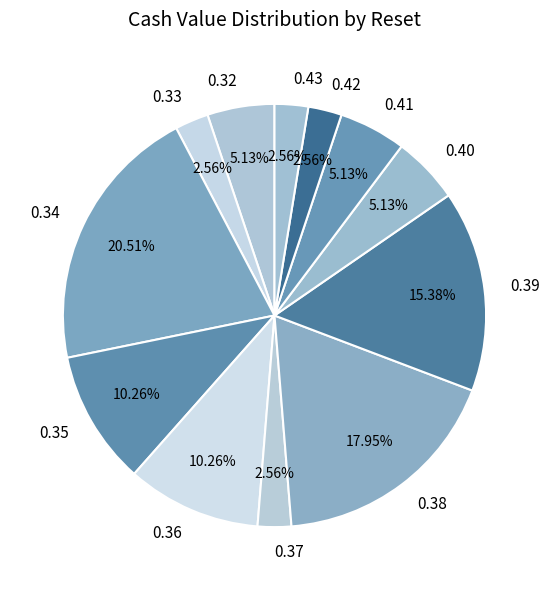

Do 0.40 and 0.33 together represent more than half of the pie?

No